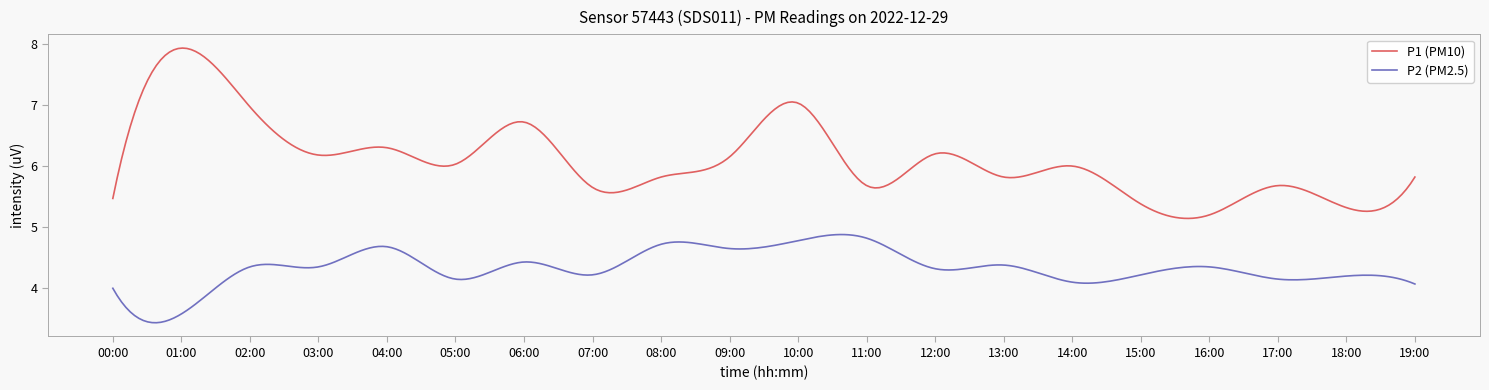

What is the highest value of the P1 (PM10) series?

7.9